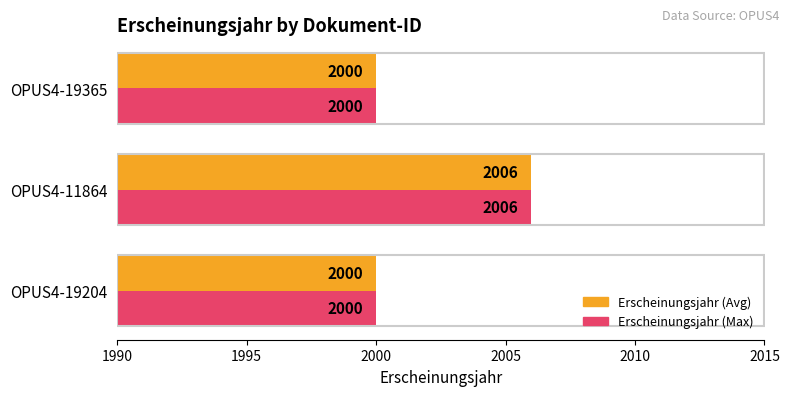

Is the value of Erscheinungsjahr (Max) at OPUS4-11864 greater than the value of Erscheinungsjahr (Avg) at OPUS4-19365?

Yes